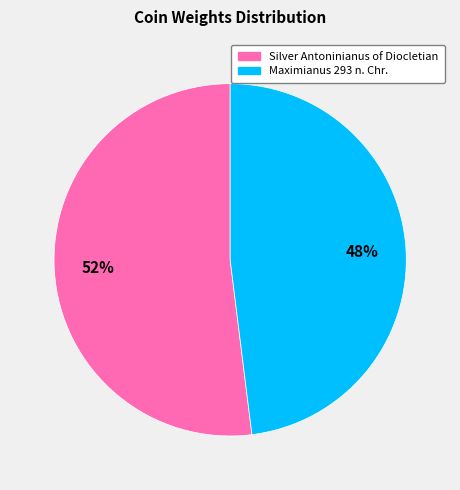

True or false: Maximianus 293 n. Chr. accounts for 48% of the total.

True